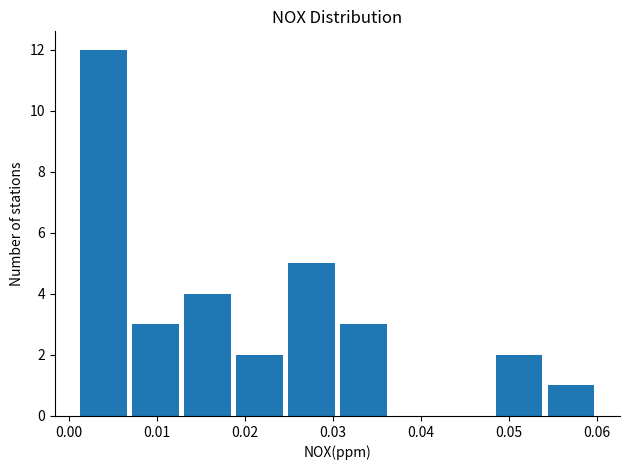

How tall is the bar that spans 0.048 to 0.054 on the x-axis? Neither the bar edges nor the heights are printed on the chart, so give them approximately, as read against the axes.

2